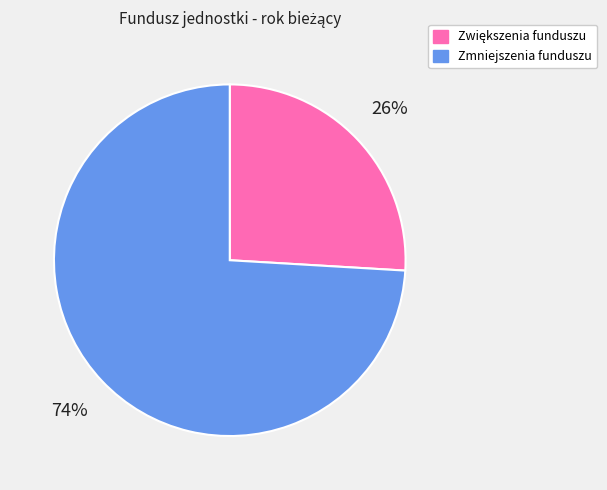

What is the majority slice?

Zmniejszenia funduszu